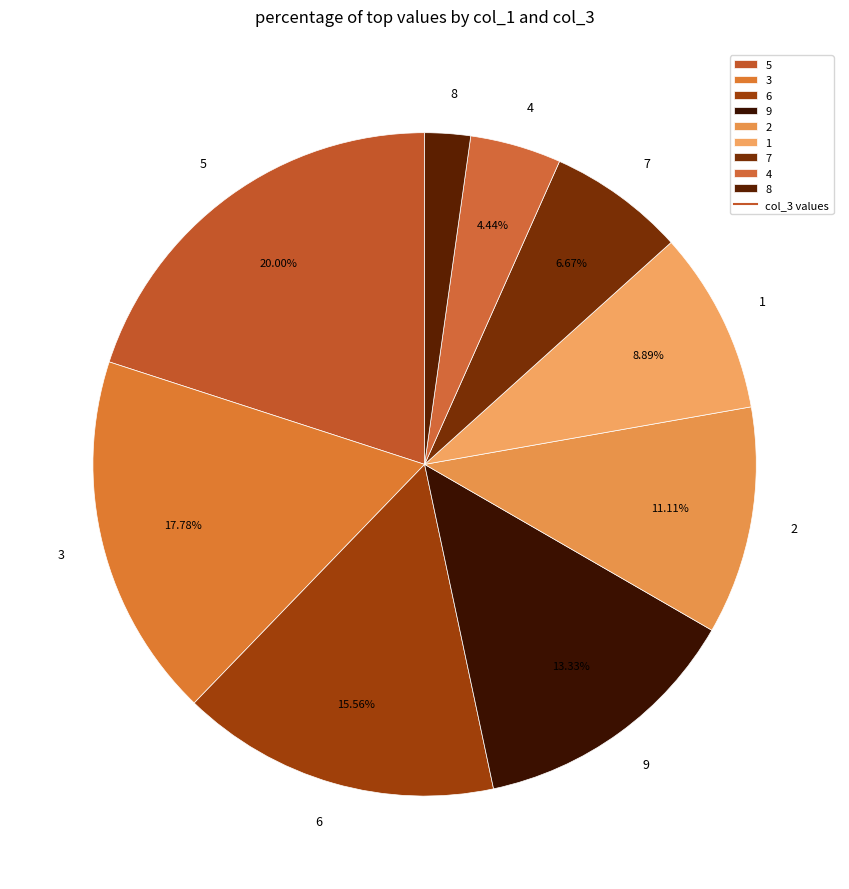

What portion of the pie excludes 2?

88.9%